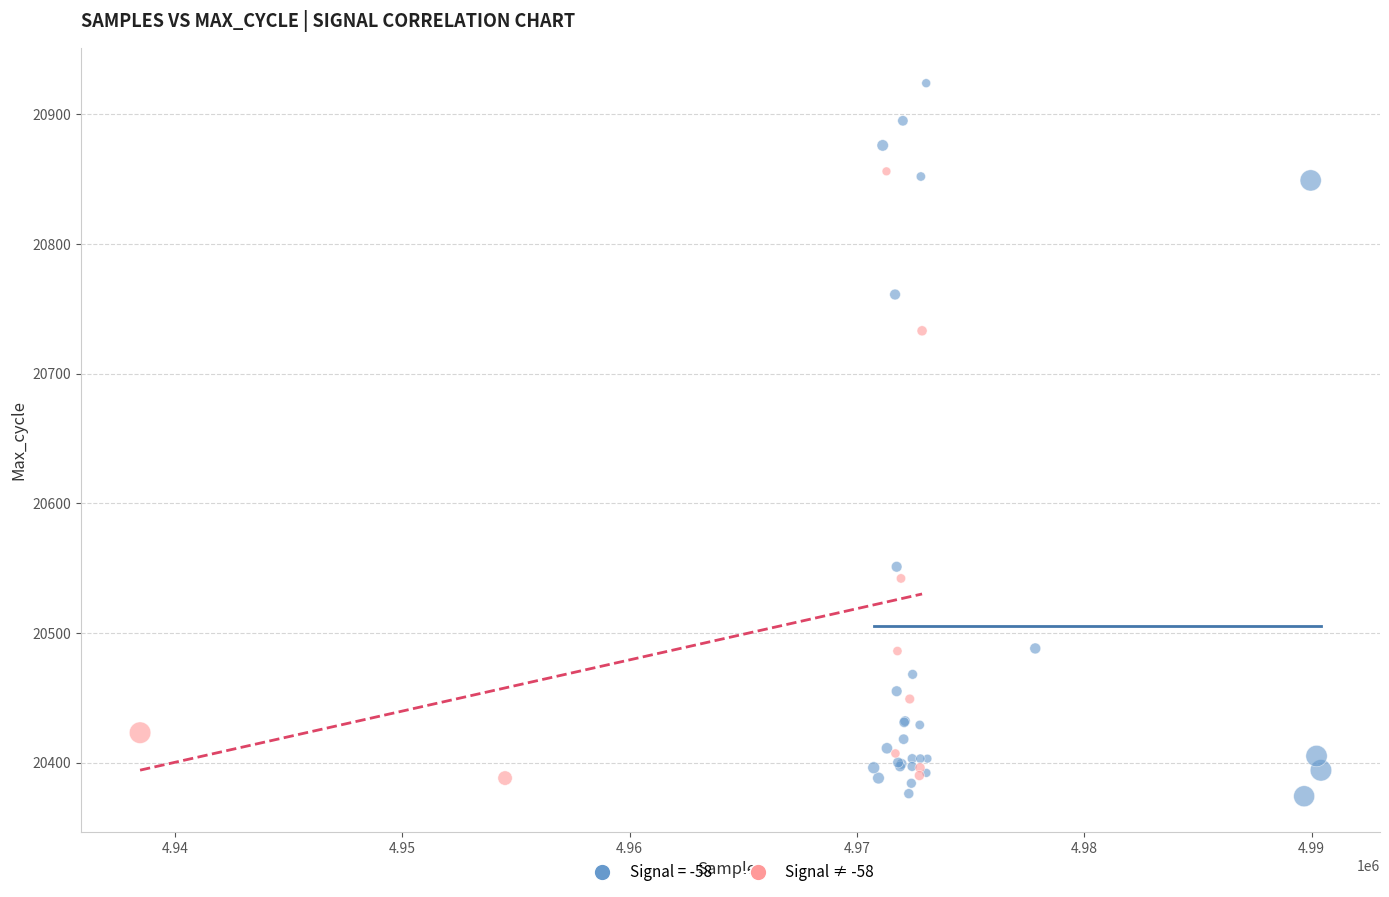

Which series has the widest spread of Y values?

Signal = -58